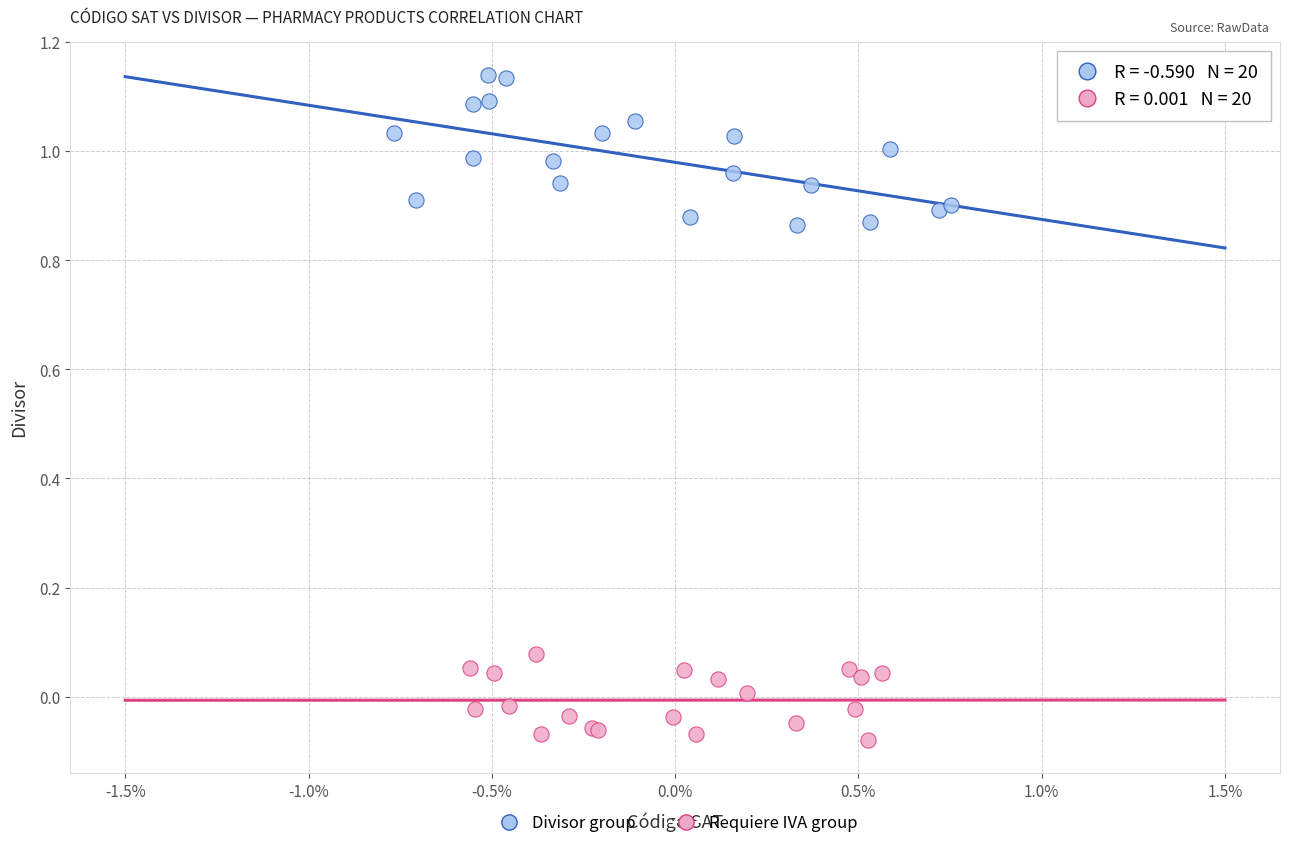

Which series contains the lowest Y value?

Requiere IVA group